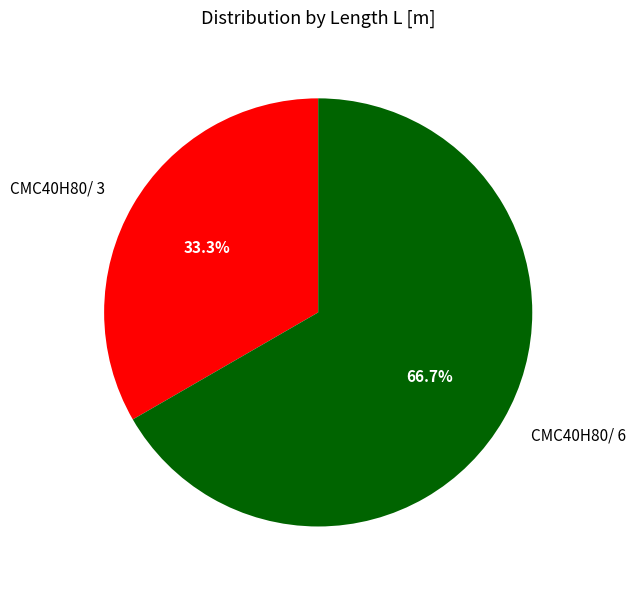

Is there a majority slice in this chart?

Yes